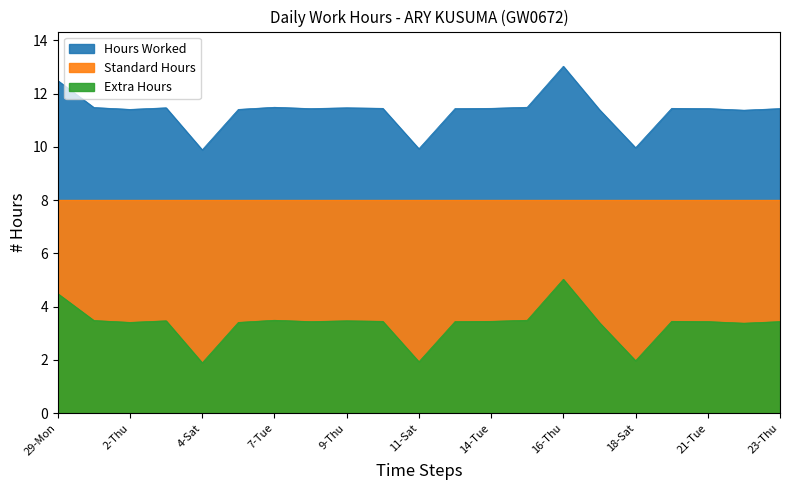

At which label does Hours Worked reach its peak?

16-Thu